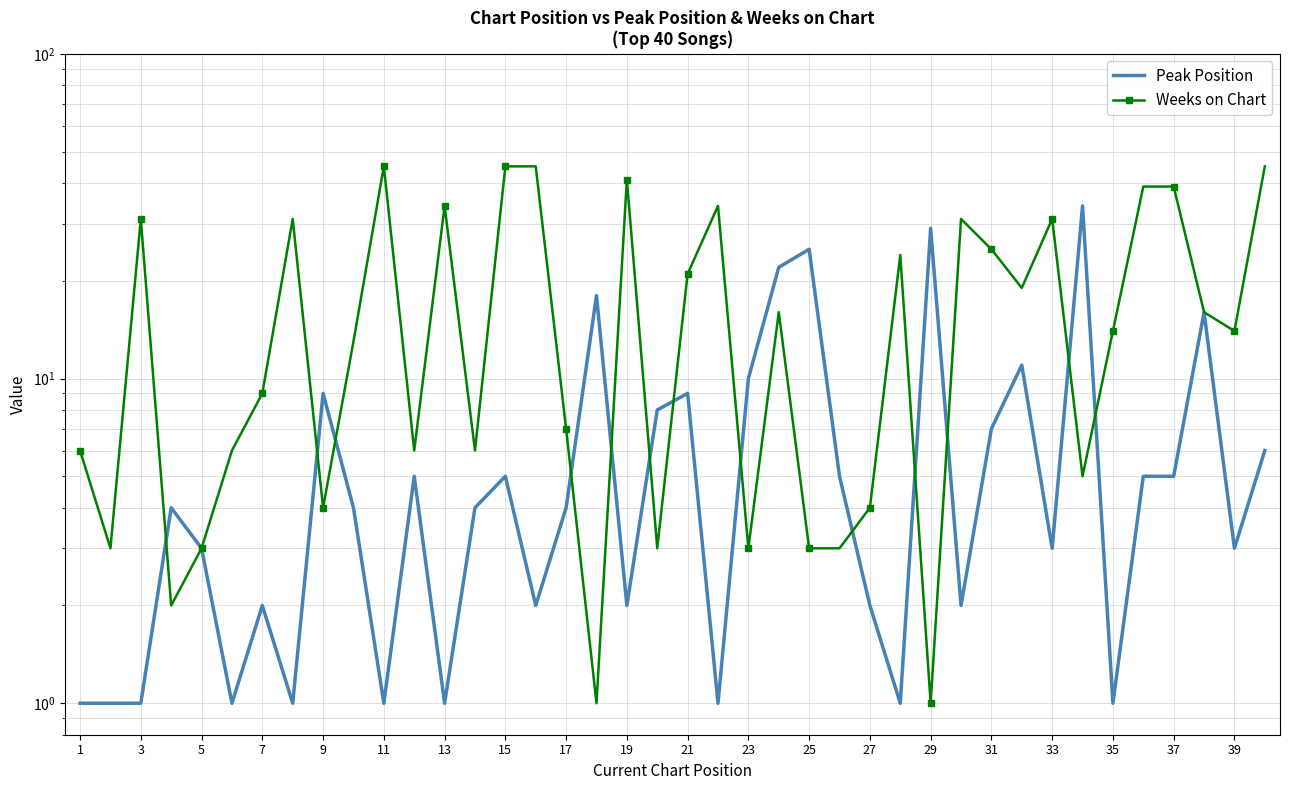

The Weeks on Chart series shows 64 at 11. True or false?

False